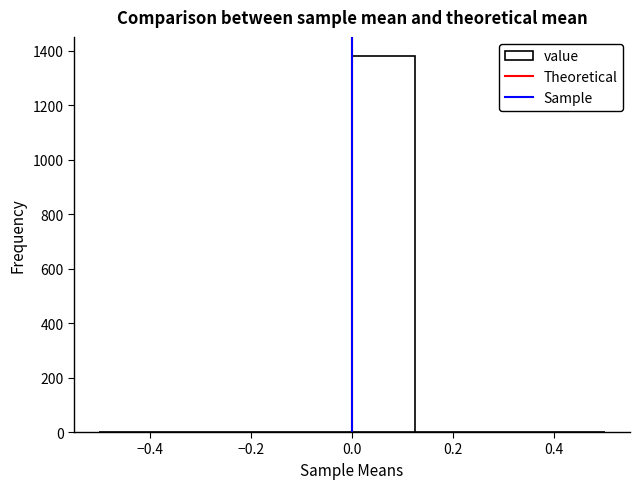

Which range on the x-axis has the tallest bar?

0.000 to 0.125